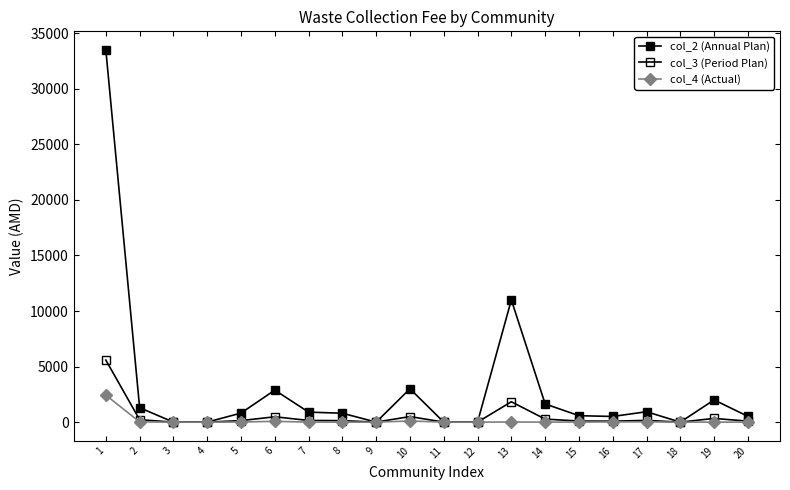

What is the spread (max minus min) of values at 16?

491.7